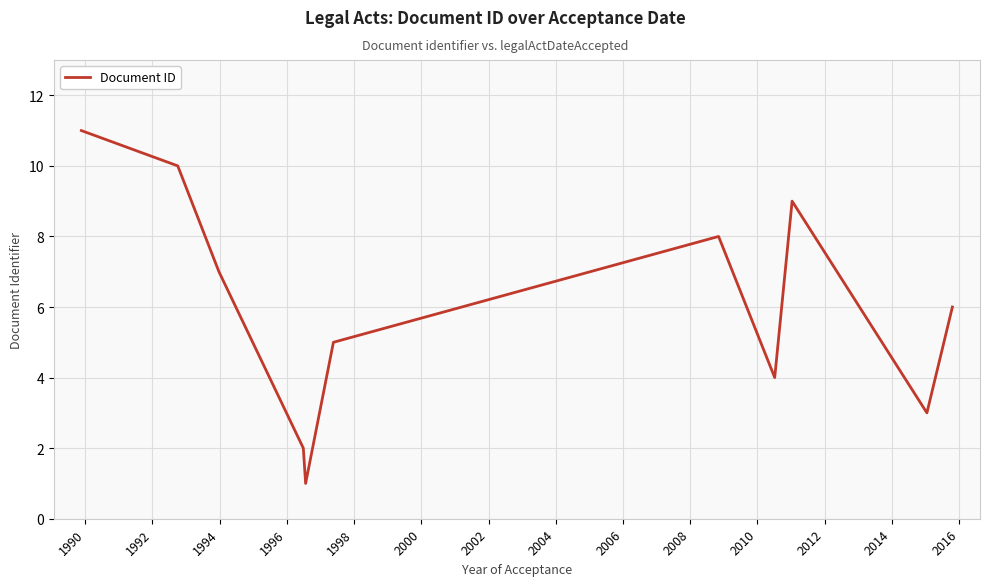

What is the greatest value displayed?

11